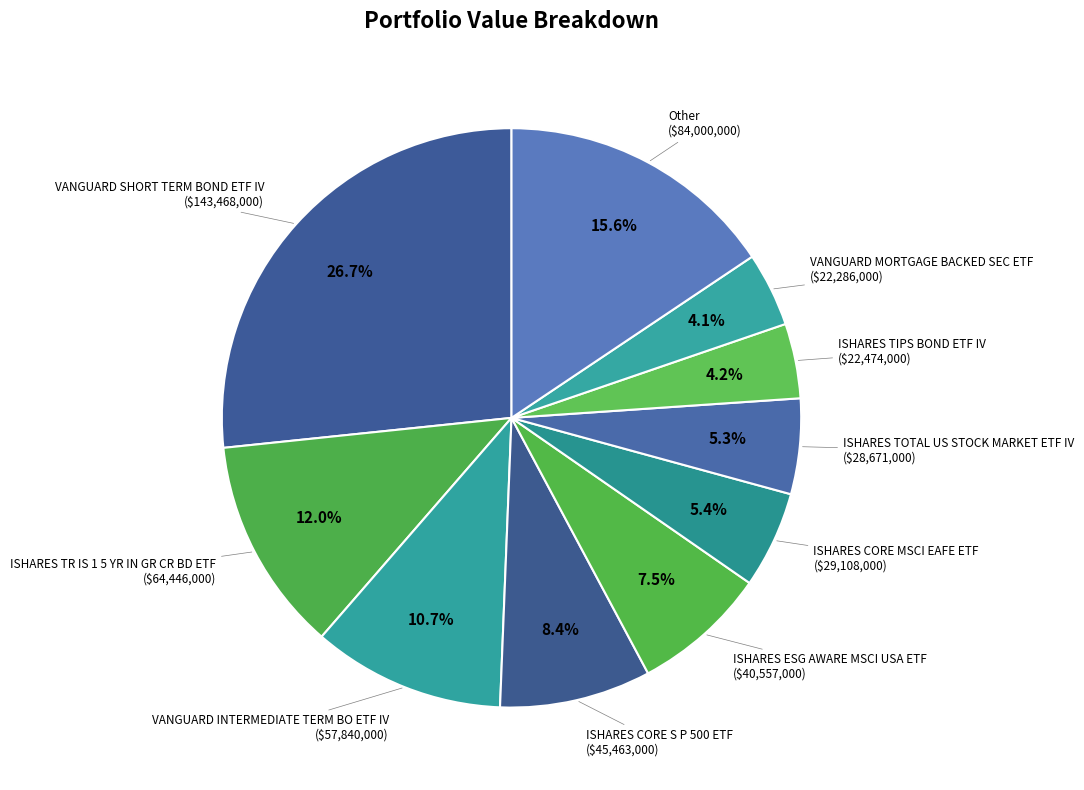

How many segments does this pie chart have?

10